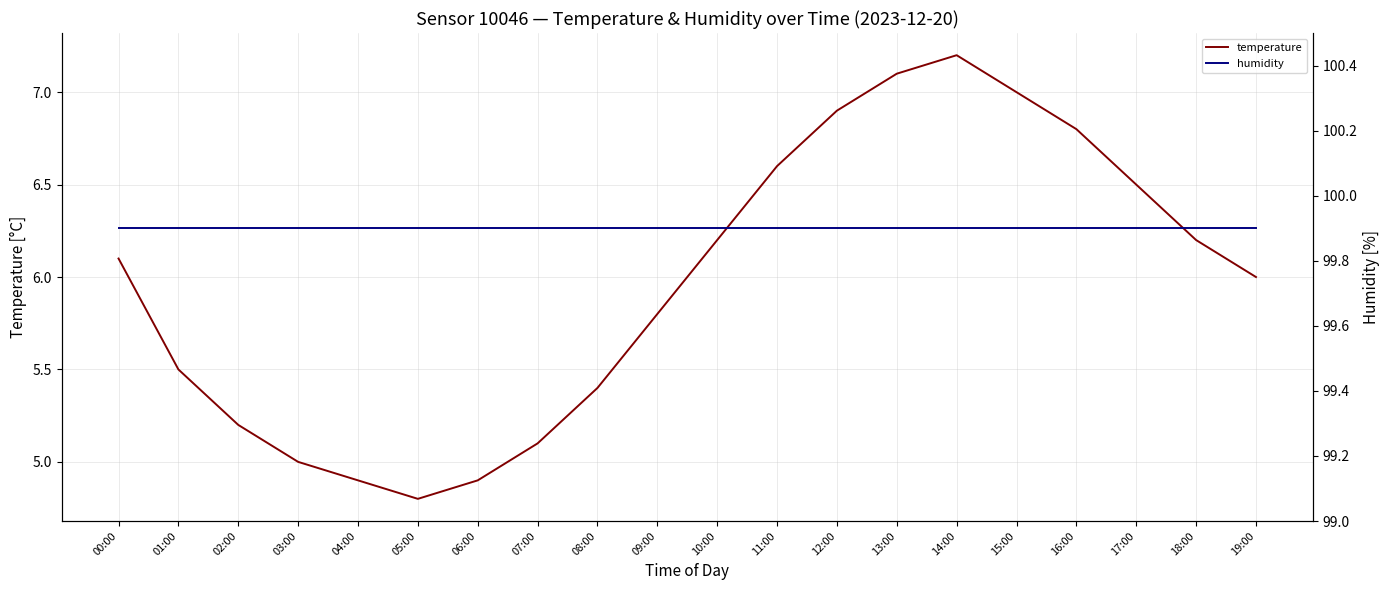

Which has a higher value, 01:00 or 14:00?

14:00